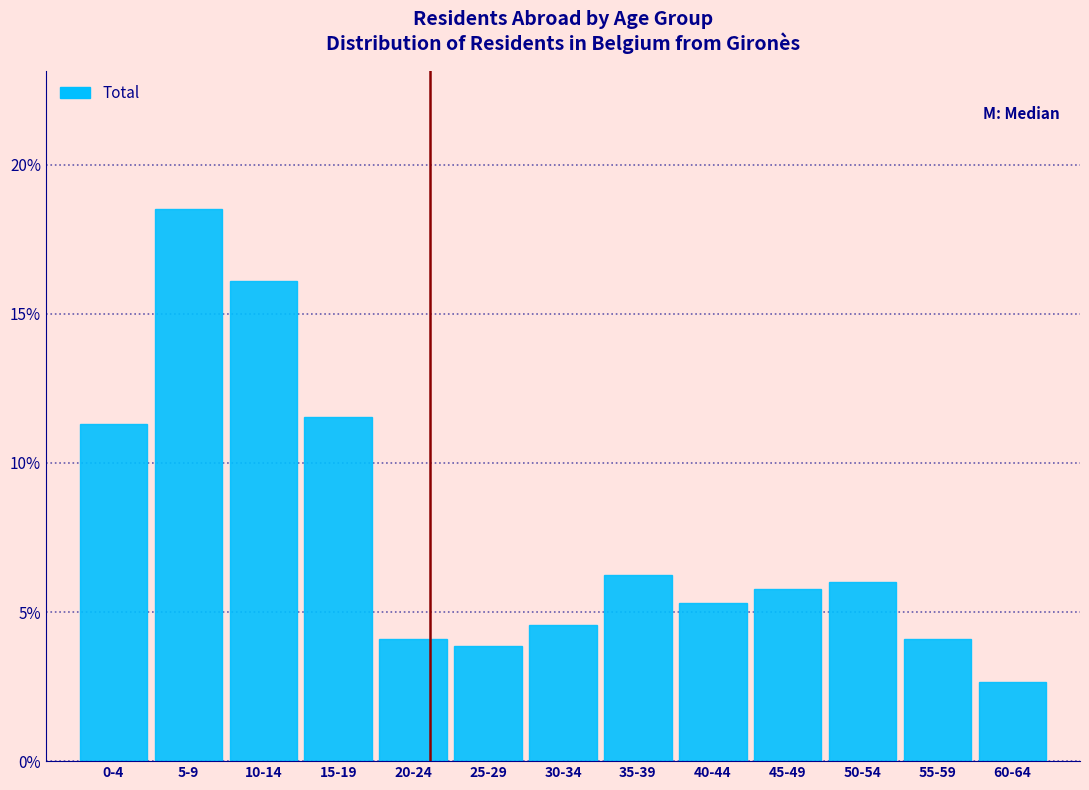

What is the label of the 1st bar from the right?

60-64